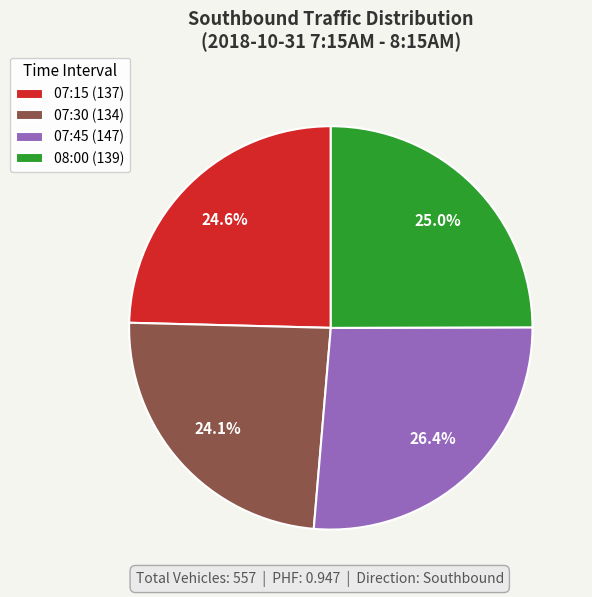

Is 07:15 the majority of the pie?

No